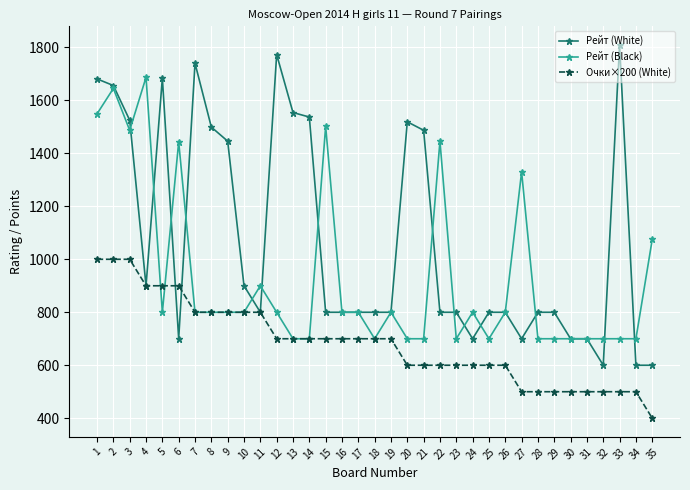

Which series has the widest spread of values?

Рейт (White)